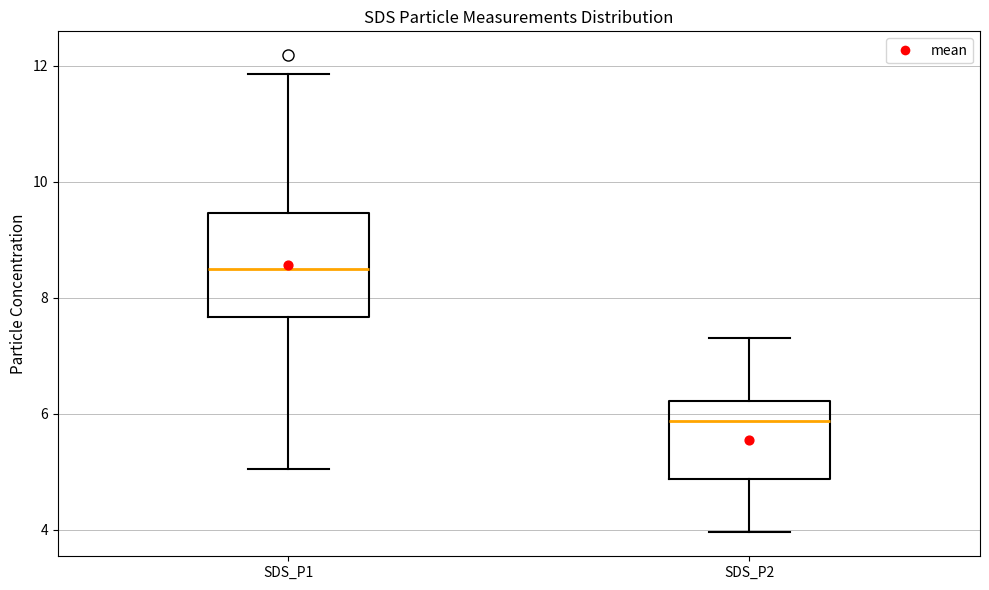

Which box's median line is the lowest?

SDS_P2